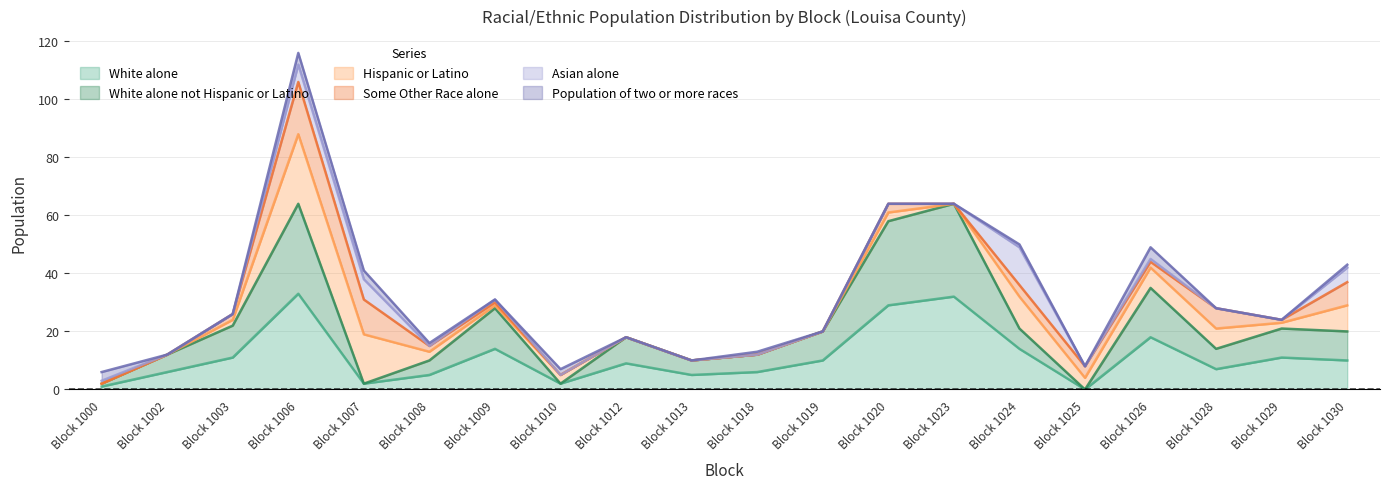

True or false: White alone and Hispanic or Latino intersect in this chart.

False